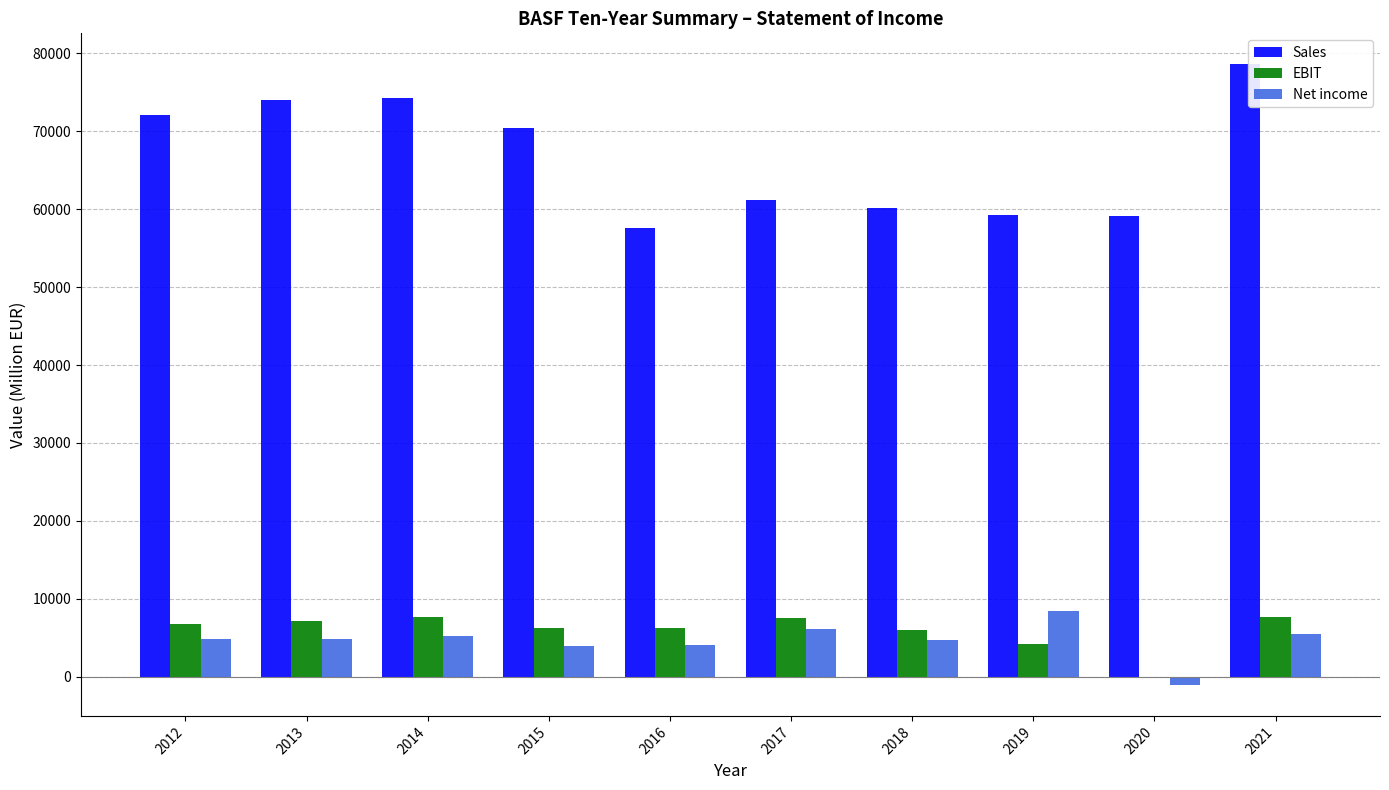

What is the sum of all Sales values?

666933